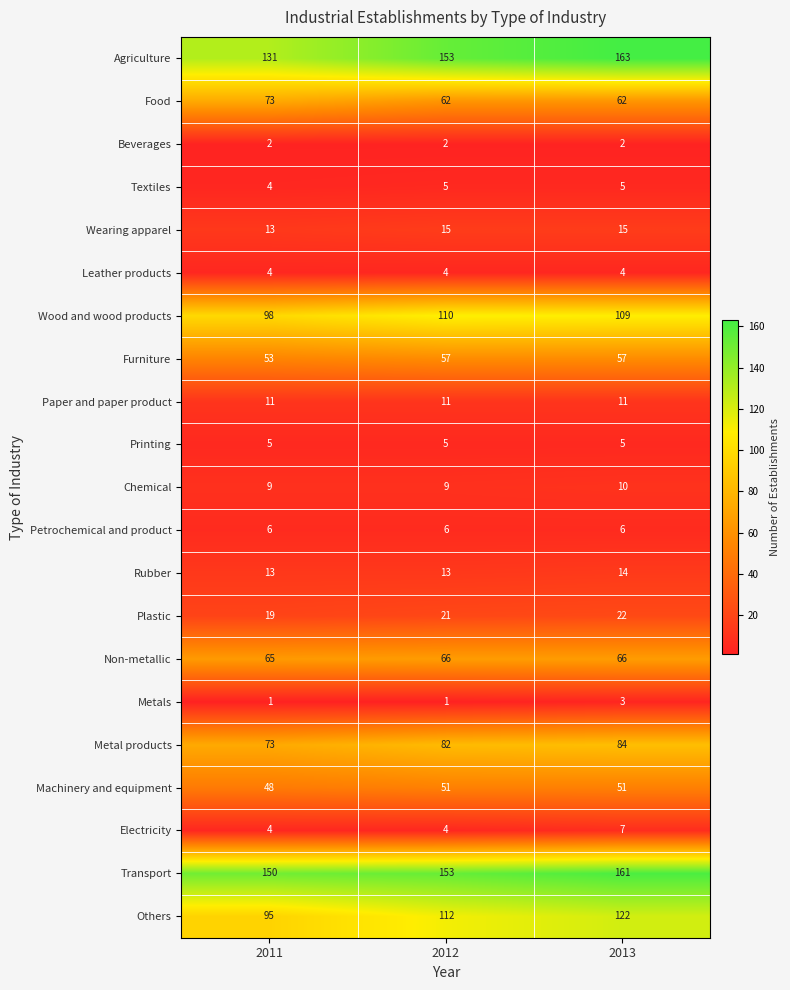

What is the average value of the Wearing apparel series?

14